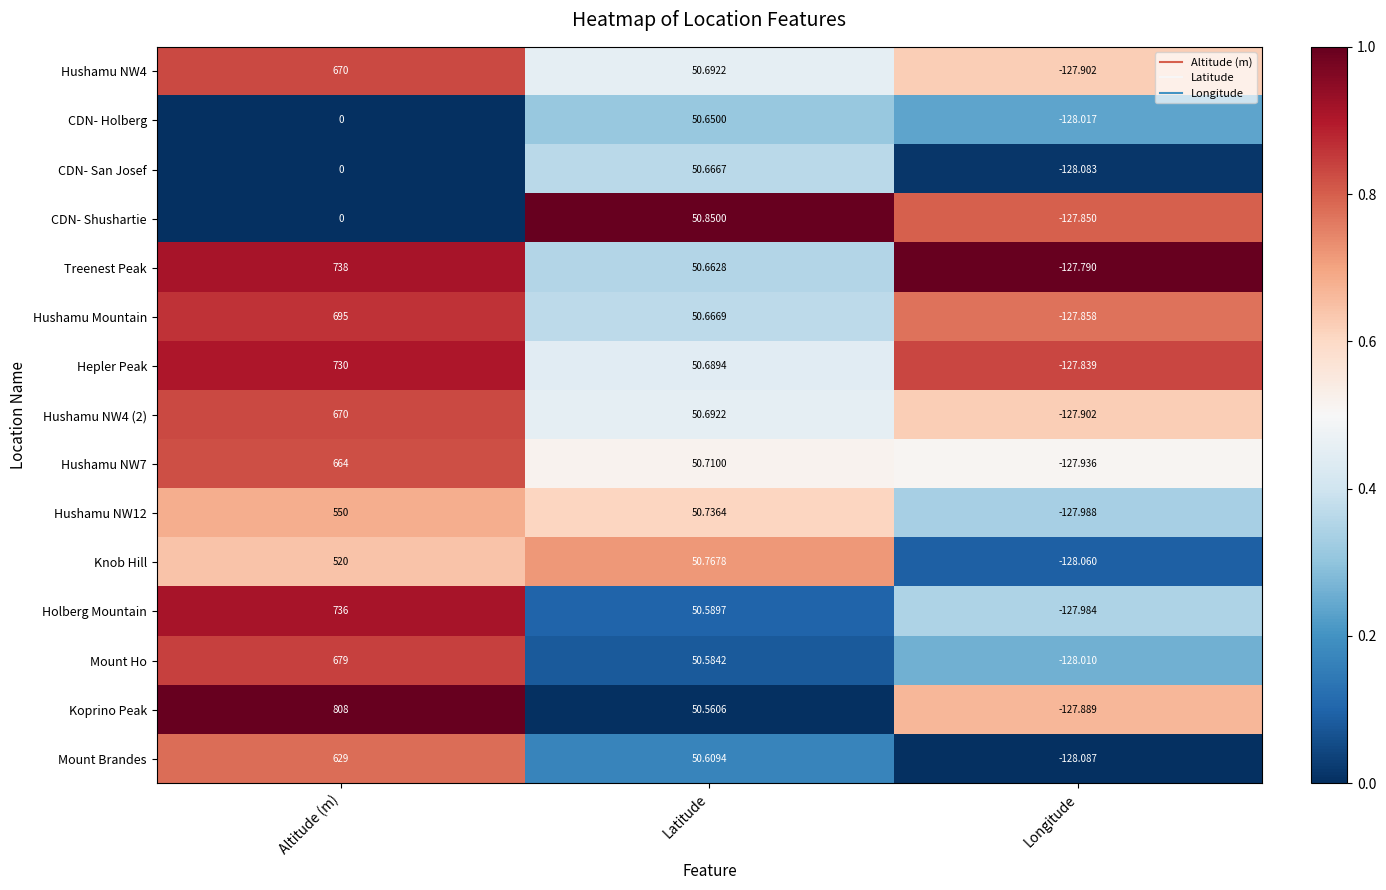

Which category has the highest value in the Holberg Mountain series?

Altitude (m)